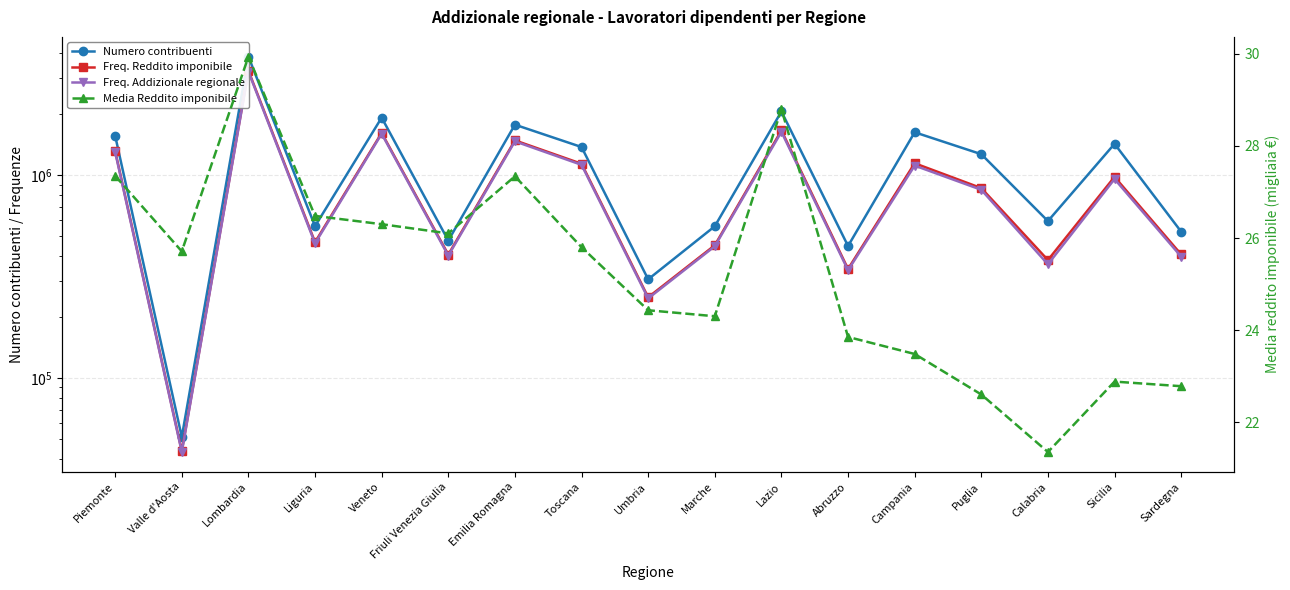

At Veneto, list the series in order from smallest to largest.

Media Reddito imponibile, Freq. Addizionale regionale, Freq. Reddito imponibile, Numero contribuenti